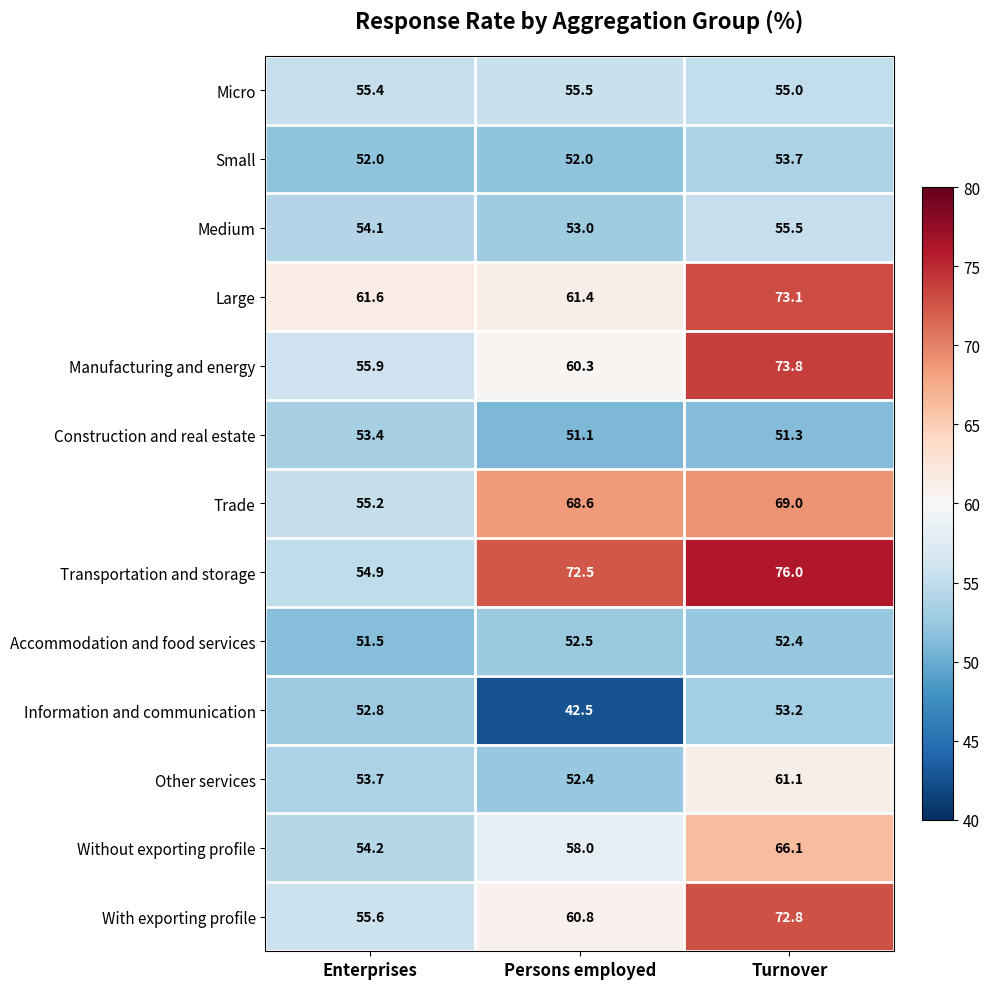

What is the approximate value of With exporting profile at Persons employed?

60.8